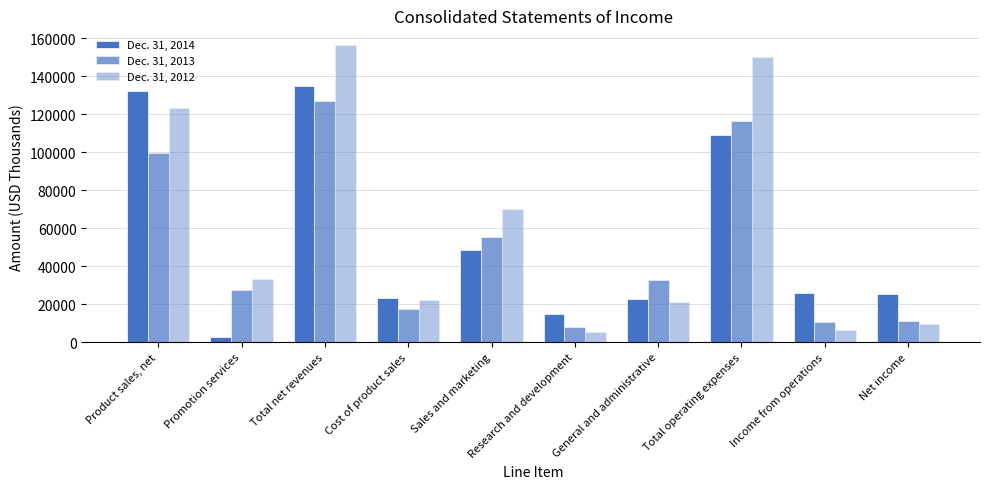

What is the sum of all Dec. 31, 2012 values?

597239